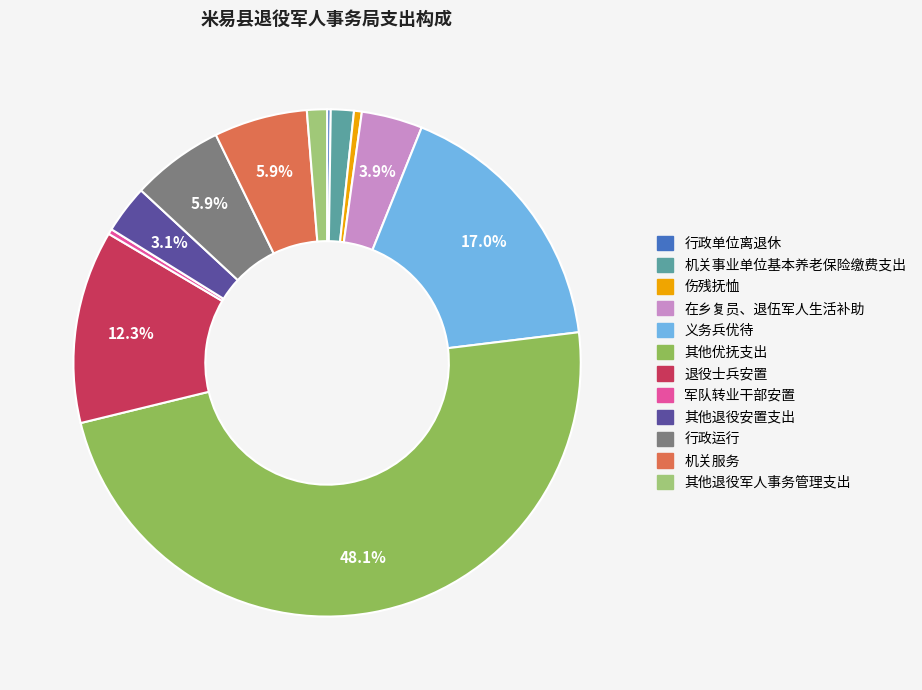

To the nearest percent, what portion does 行政运行 represent?

6%